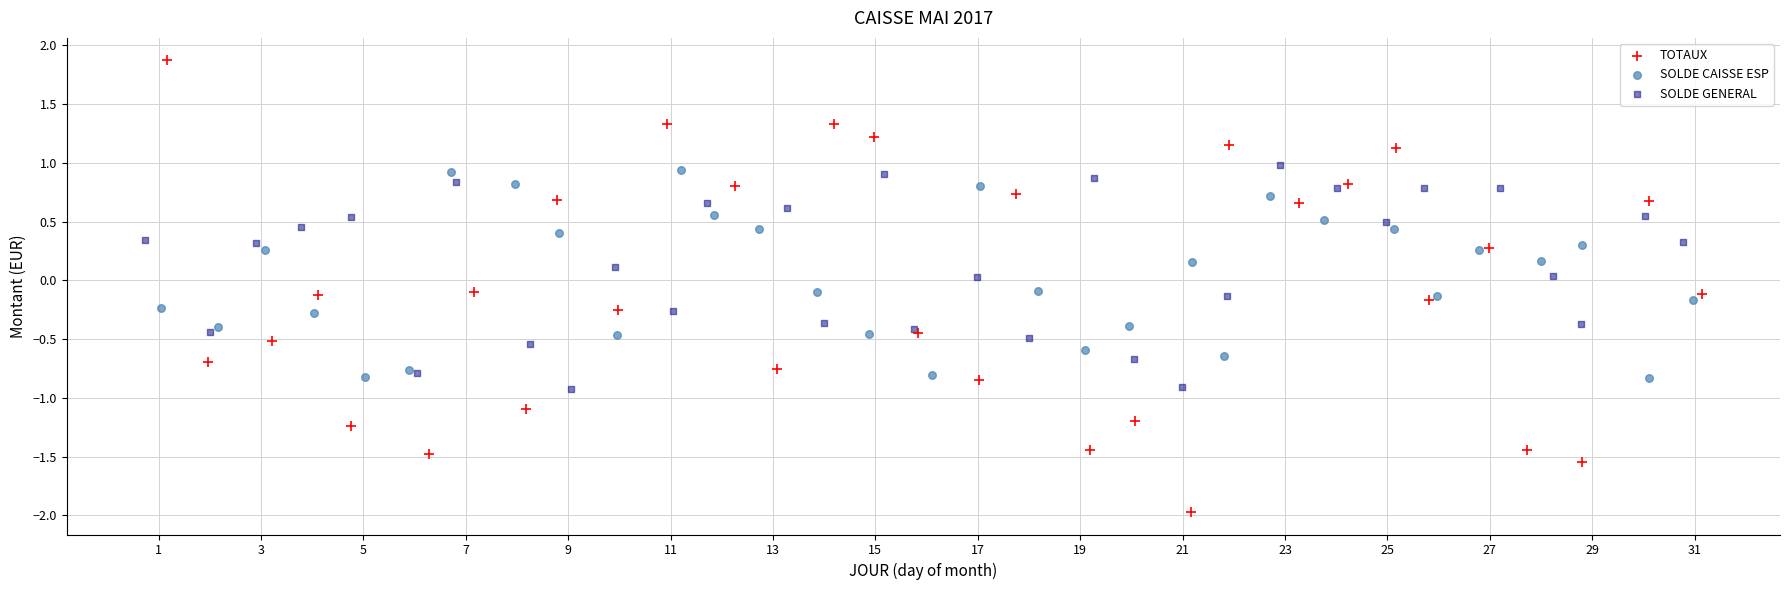

Which series has the widest spread of Y values?

TOTAUX